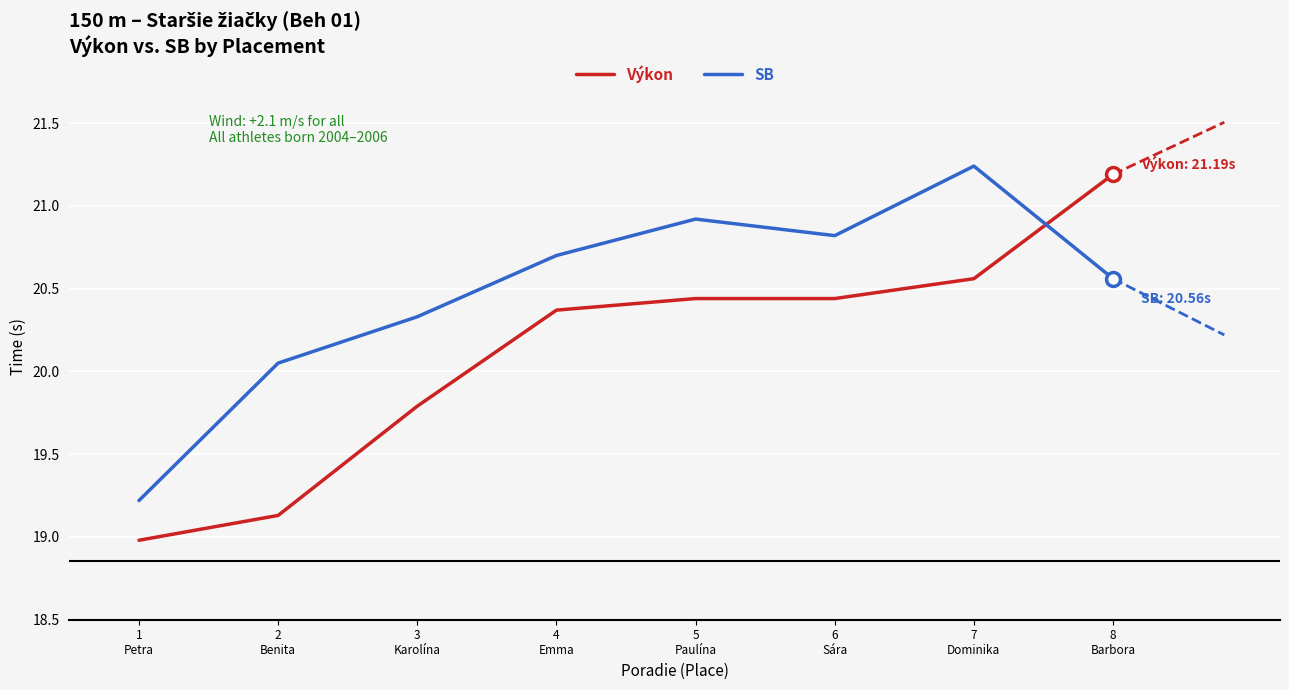

The SB series shows 20.7 at 4
Emma. True or false?

True